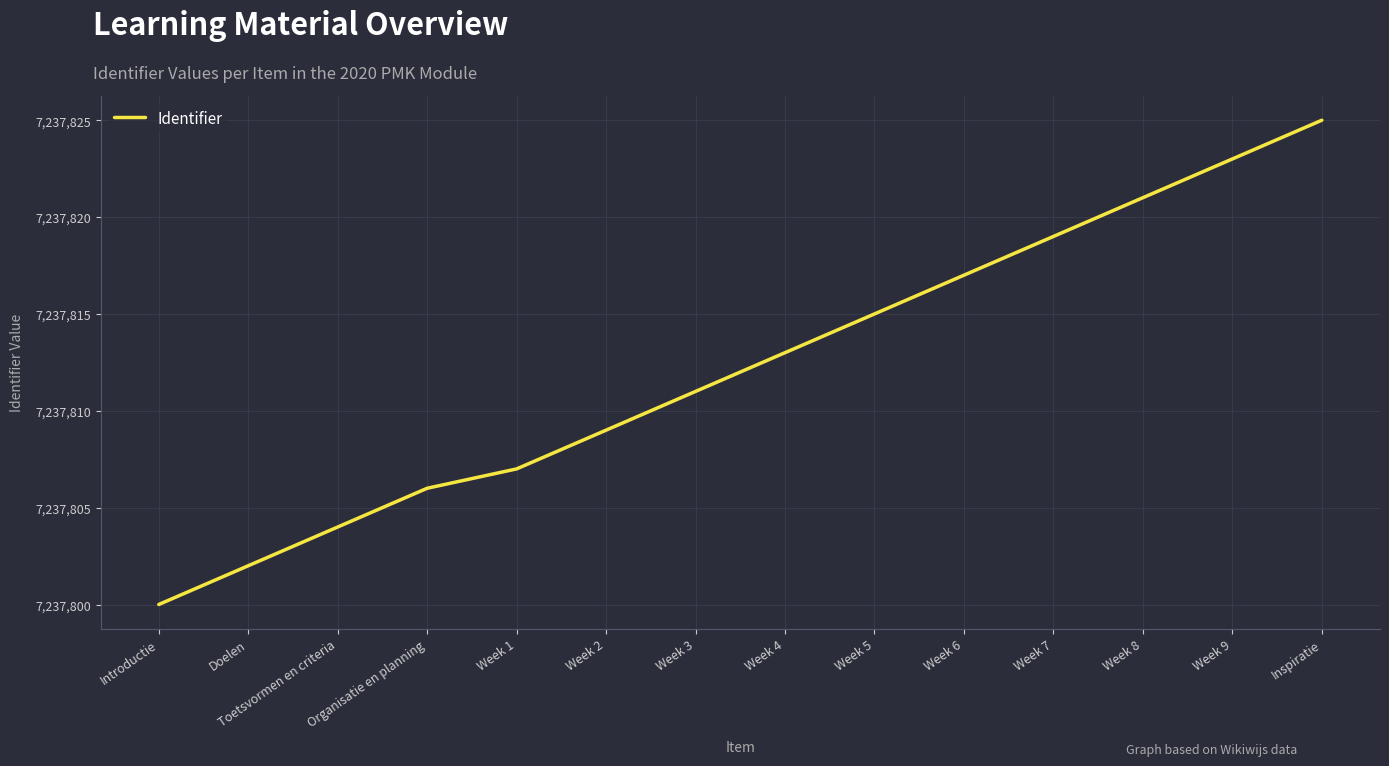

Read the value at Week 3.

7237811